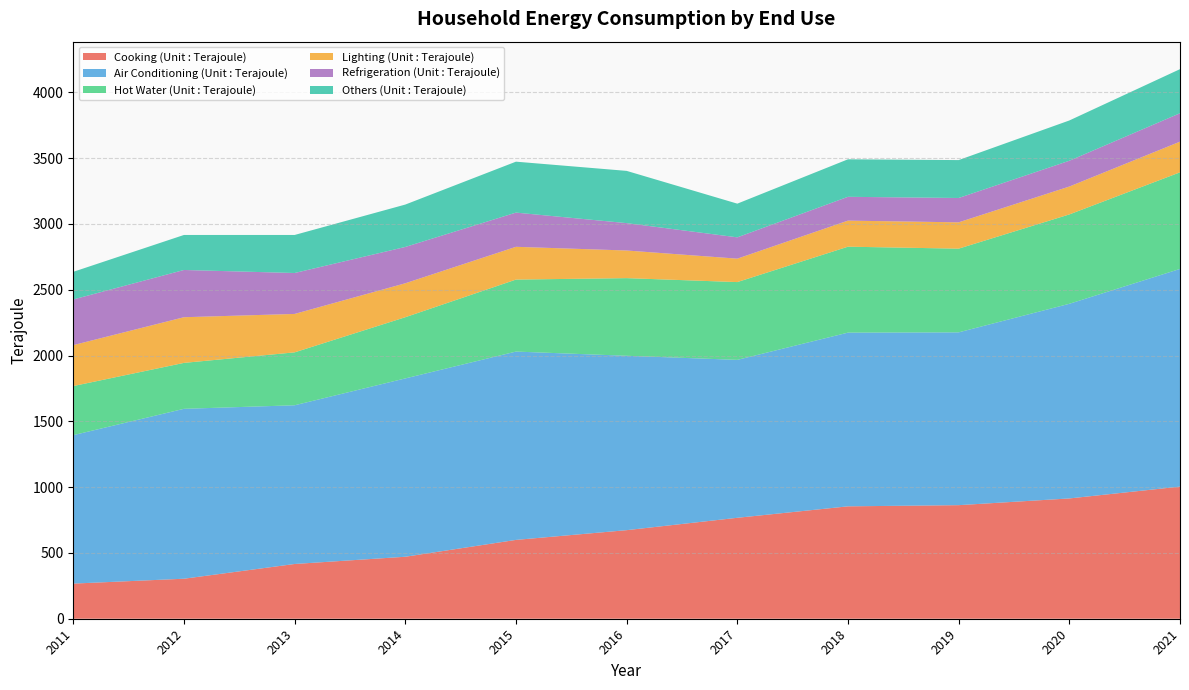

Reading right to left, transcribe all the data shown in this chart.

Cooking (Unit : Terajoule): 2021=1004	2020=914	2019=863	2018=854	2017=767	2016=673	2015=599	2014=471	2013=416	2012=304	2011=267
Air Conditioning (Unit : Terajoule): 2021=1654	2020=1479	2019=1313	2018=1320	2017=1200	2016=1325	2015=1431	2014=1355	2013=1206	2012=1291	2011=1128
Hot Water (Unit : Terajoule): 2021=734	2020=679	2019=636	2018=653	2017=591	2016=590	2015=547	2014=465	2013=402	2012=349	2011=373
Lighting (Unit : Terajoule): 2021=233	2020=212	2019=200	2018=198	2017=178	2016=210	2015=249	2014=258	2013=292	2012=347	2011=311
Refrigeration (Unit : Terajoule): 2021=216	2020=196	2019=185	2018=181	2017=162	2016=208	2015=260	2014=276	2013=311	2012=359	2011=347
Others (Unit : Terajoule): 2021=335	2020=306	2019=288	2018=285	2017=256	2016=397	2015=387	2014=322	2013=289	2012=266	2011=210